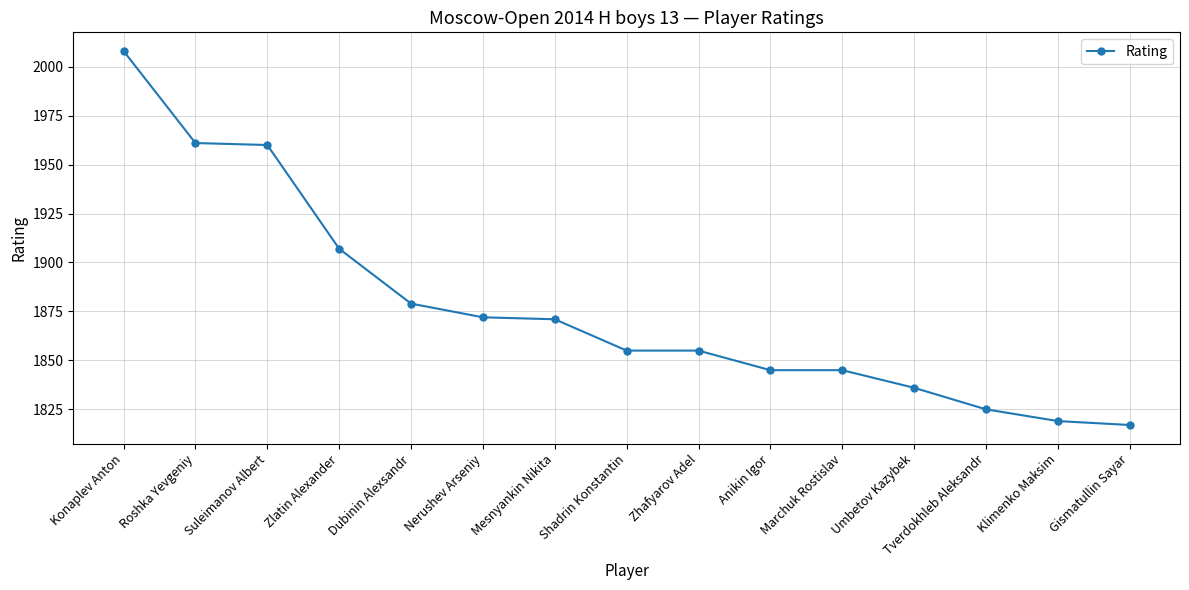

Reading left to right, extract all data points from this chart.

Konaplev Anton=2008	Roshka Yevgeniy=1961	Suleimanov Albert=1960	Zlatin Alexander=1907	Dubinin Alexsandr=1879	Nerushev Arseniy=1872	Mesnyankin Nikita=1871	Shadrin Konstantin=1855	Zhafyarov Adel=1855	Anikin Igor=1845	Marchuk Rostislav=1845	Umbetov Kazybek=1836	Tverdokhleb Aleksandr=1825	Klimenko Maksim=1819	Gismatullin Sayar=1817